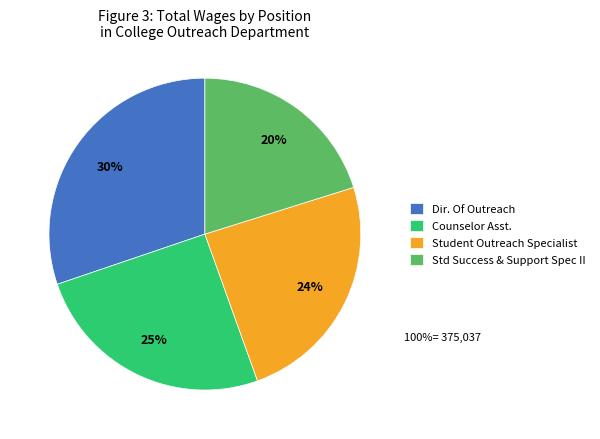

True or false: Std Success & Support Spec II accounts for 11% of the total.

False